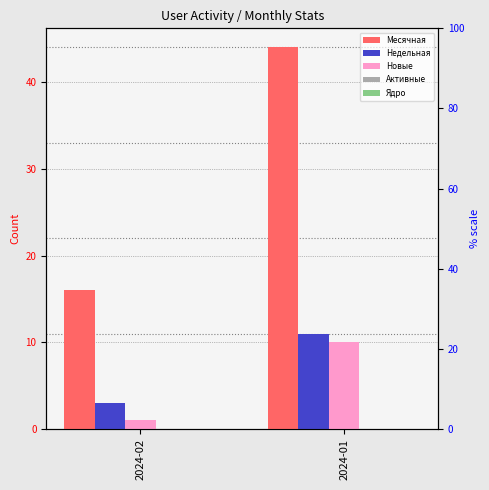

What is the sum of all Недельная values?

14